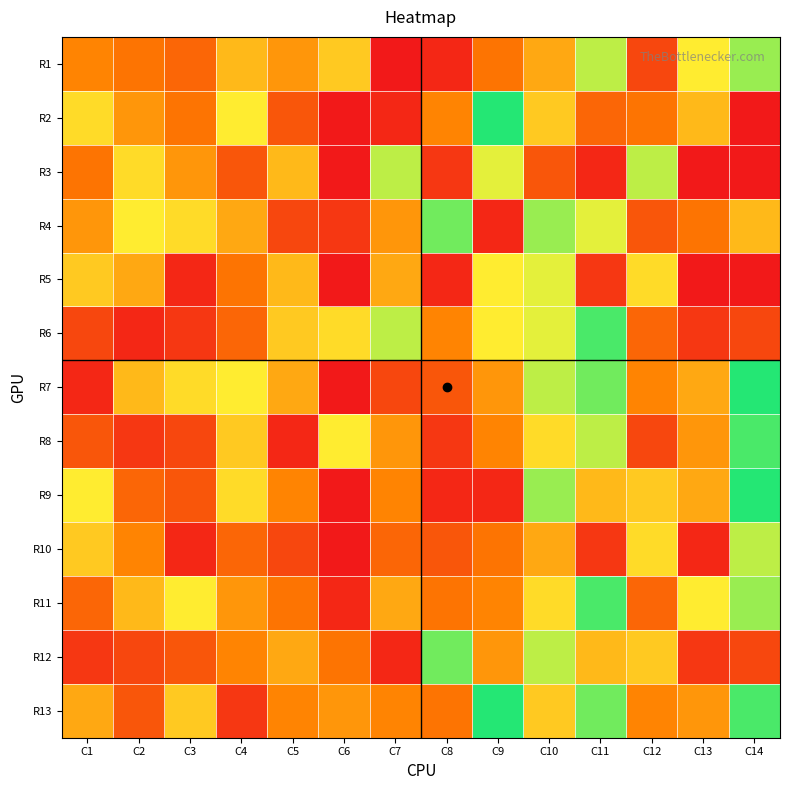

How many series are shown in this chart?

13